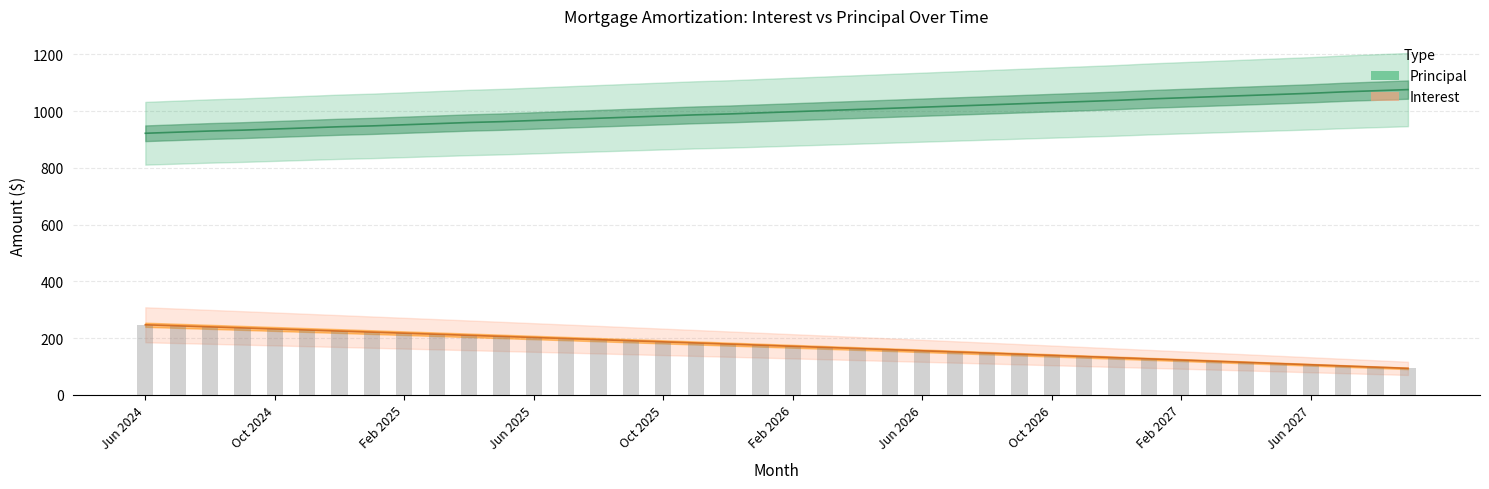

The Interest series shows 110.0 at May 2027. True or false?

True